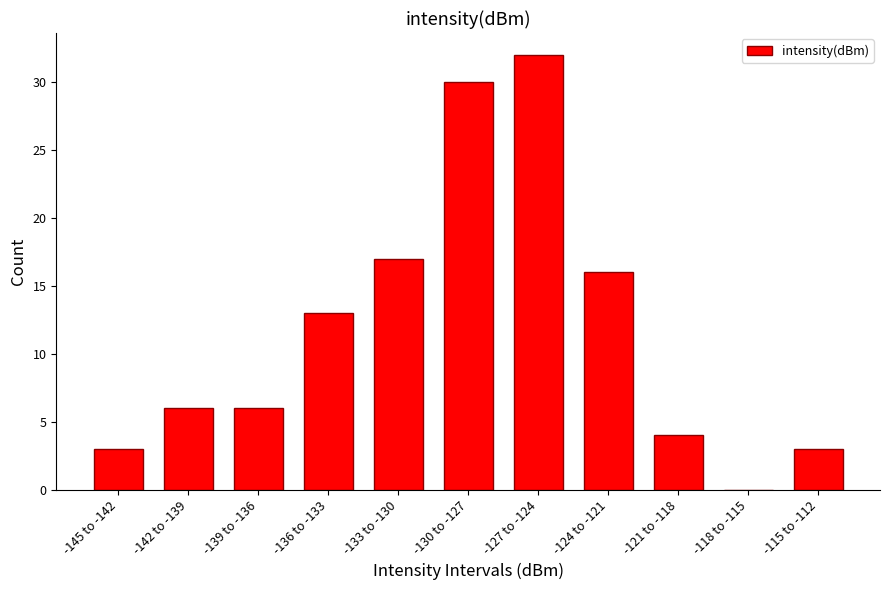

Reading left to right, extract all data points from this chart.

-145 to -142=3	-142 to -139=6	-139 to -136=6	-136 to -133=13	-133 to -130=17	-130 to -127=30	-127 to -124=32	-124 to -121=16	-121 to -118=4	-118 to -115=0	-115 to -112=3